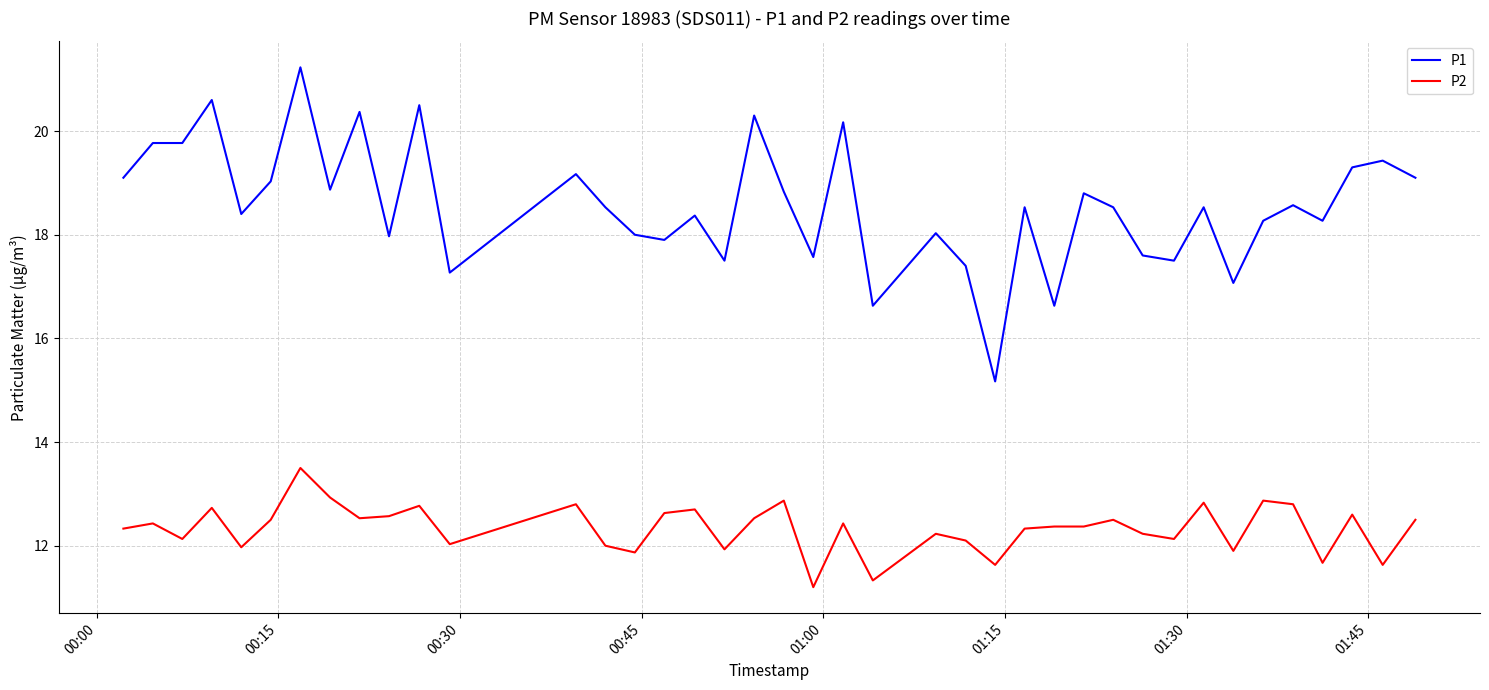

True or false: P1 has more than 0 interior local peaks.

True